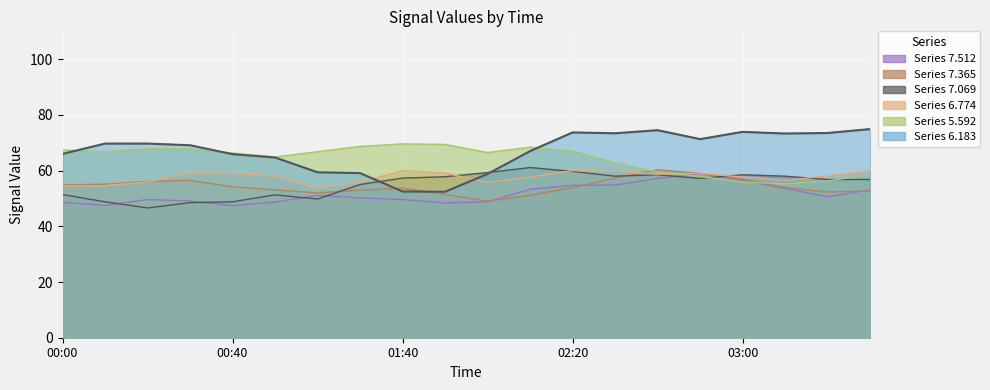

How many data points in 6.774 are above 58?

10